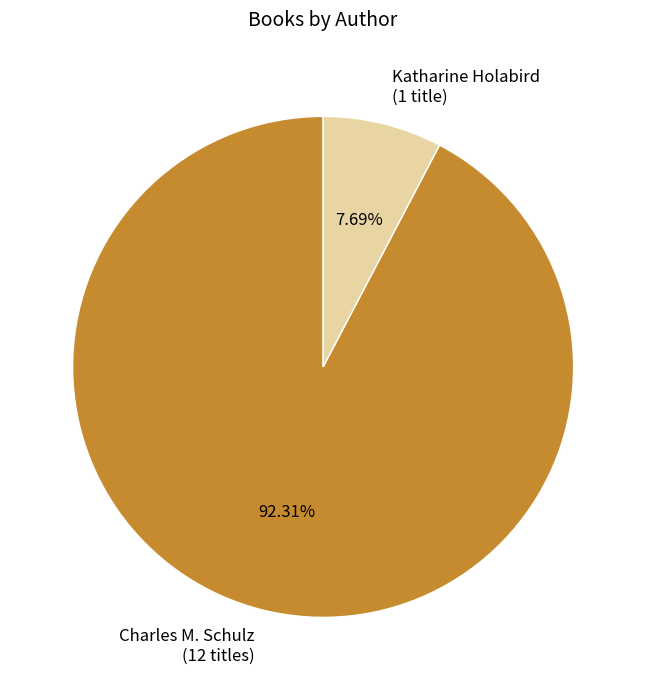

Does any single category account for the majority?

Yes